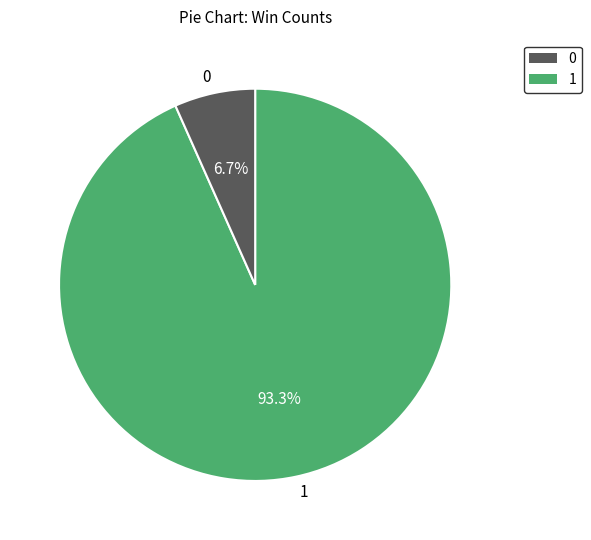

Is there a majority slice in this chart?

Yes